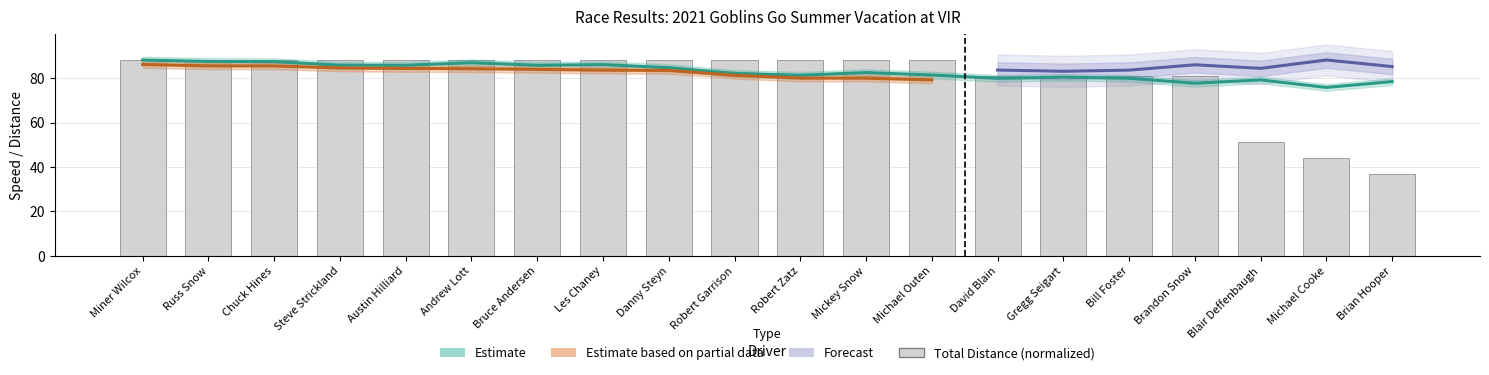

What is the value of the 4th bar from the left?

88.1